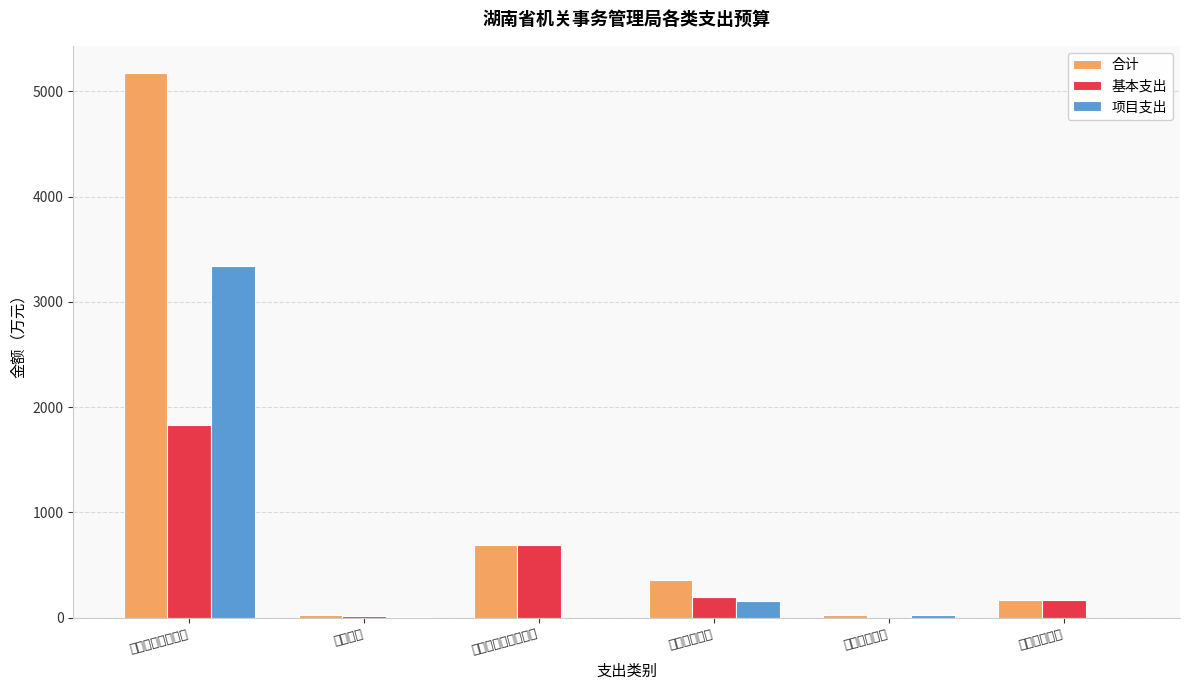

Which category has the lowest value across all series?

节能环保支出